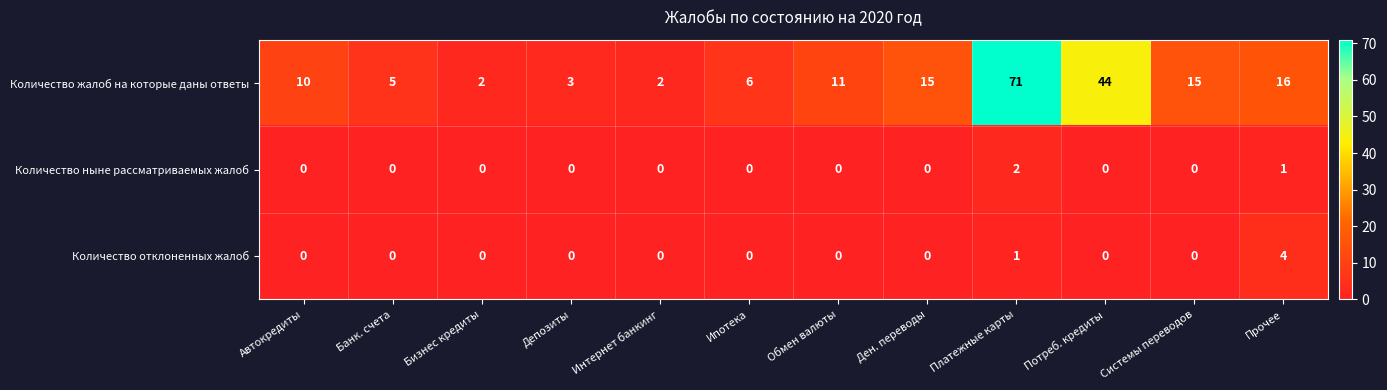

What is the total value across all series at Депозиты?

3